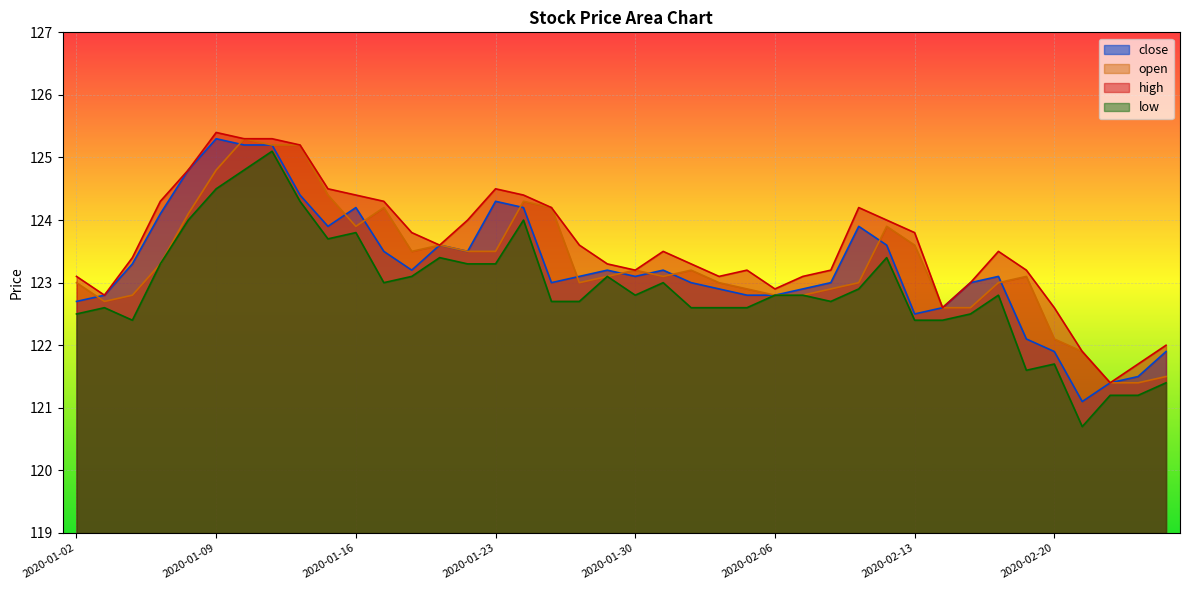

Reading right to left, what are all the values shown in this chart?

close: 2020-02-26=121.9	2020-02-25=121.5	2020-02-24=121.4	2020-02-21=121.1	2020-02-20=121.9	2020-02-19=122.1	2020-02-18=123.1	2020-02-17=123.0	2020-02-14=122.6	2020-02-13=122.5	2020-02-12=123.6	2020-02-11=123.9	2020-02-10=123.0	2020-02-07=122.9	2020-02-06=122.8	2020-02-05=122.8	2020-02-04=122.9	2020-02-03=123.0	2020-01-31=123.2	2020-01-30=123.1	2020-01-29=123.2	2020-01-28=123.1	2020-01-27=123.0	2020-01-24=124.2	2020-01-23=124.3	2020-01-22=123.5	2020-01-21=123.6	2020-01-20=123.2	2020-01-17=123.5	2020-01-16=124.2	2020-01-15=123.9	2020-01-14=124.4	2020-01-13=125.2	2020-01-10=125.2	2020-01-09=125.3	2020-01-08=124.8	2020-01-07=124.1	2020-01-06=123.3	2020-01-03=122.8	2020-01-02=122.7
open: 2020-02-26=121.5	2020-02-25=121.4	2020-02-24=121.4	2020-02-21=121.9	2020-02-20=122.1	2020-02-19=123.1	2020-02-18=123.0	2020-02-17=122.6	2020-02-14=122.6	2020-02-13=123.6	2020-02-12=123.9	2020-02-11=123.0	2020-02-10=122.9	2020-02-07=122.8	2020-02-06=122.8	2020-02-05=122.9	2020-02-04=123.0	2020-02-03=123.2	2020-01-31=123.1	2020-01-30=123.2	2020-01-29=123.1	2020-01-28=123.0	2020-01-27=124.2	2020-01-24=124.3	2020-01-23=123.5	2020-01-22=123.5	2020-01-21=123.6	2020-01-20=123.5	2020-01-17=124.2	2020-01-16=123.9	2020-01-15=124.4	2020-01-14=125.2	2020-01-13=125.2	2020-01-10=125.3	2020-01-09=124.8	2020-01-08=124.1	2020-01-07=123.3	2020-01-06=122.8	2020-01-03=122.7	2020-01-02=123.0
high: 2020-02-26=122.0	2020-02-25=121.7	2020-02-24=121.4	2020-02-21=121.9	2020-02-20=122.6	2020-02-19=123.2	2020-02-18=123.5	2020-02-17=123.0	2020-02-14=122.6	2020-02-13=123.8	2020-02-12=124.0	2020-02-11=124.2	2020-02-10=123.2	2020-02-07=123.1	2020-02-06=122.9	2020-02-05=123.2	2020-02-04=123.1	2020-02-03=123.3	2020-01-31=123.5	2020-01-30=123.2	2020-01-29=123.3	2020-01-28=123.6	2020-01-27=124.2	2020-01-24=124.4	2020-01-23=124.5	2020-01-22=124.0	2020-01-21=123.6	2020-01-20=123.8	2020-01-17=124.3	2020-01-16=124.4	2020-01-15=124.5	2020-01-14=125.2	2020-01-13=125.3	2020-01-10=125.3	2020-01-09=125.4	2020-01-08=124.8	2020-01-07=124.3	2020-01-06=123.4	2020-01-03=122.8	2020-01-02=123.1
low: 2020-02-26=121.4	2020-02-25=121.2	2020-02-24=121.2	2020-02-21=120.7	2020-02-20=121.7	2020-02-19=121.6	2020-02-18=122.8	2020-02-17=122.5	2020-02-14=122.4	2020-02-13=122.4	2020-02-12=123.4	2020-02-11=122.9	2020-02-10=122.7	2020-02-07=122.8	2020-02-06=122.8	2020-02-05=122.6	2020-02-04=122.6	2020-02-03=122.6	2020-01-31=123.0	2020-01-30=122.8	2020-01-29=123.1	2020-01-28=122.7	2020-01-27=122.7	2020-01-24=124.0	2020-01-23=123.3	2020-01-22=123.3	2020-01-21=123.4	2020-01-20=123.1	2020-01-17=123.0	2020-01-16=123.8	2020-01-15=123.7	2020-01-14=124.3	2020-01-13=125.1	2020-01-10=124.8	2020-01-09=124.5	2020-01-08=124.0	2020-01-07=123.3	2020-01-06=122.4	2020-01-03=122.6	2020-01-02=122.5